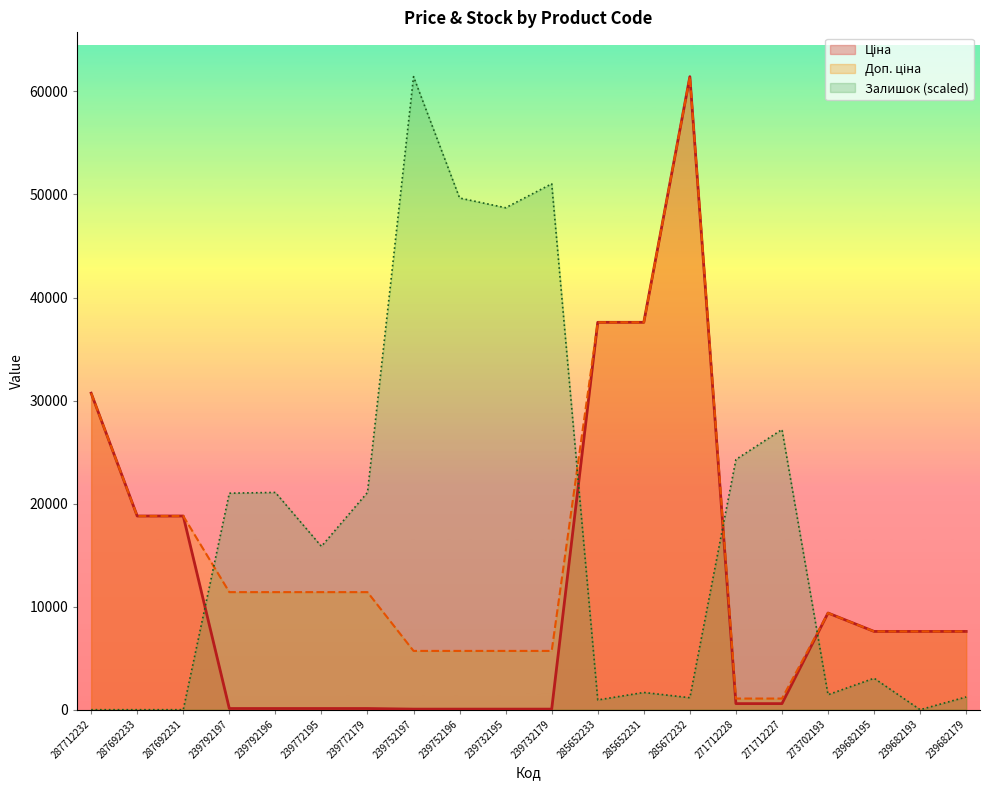

At which category is the sum across all series the highest?

285672232